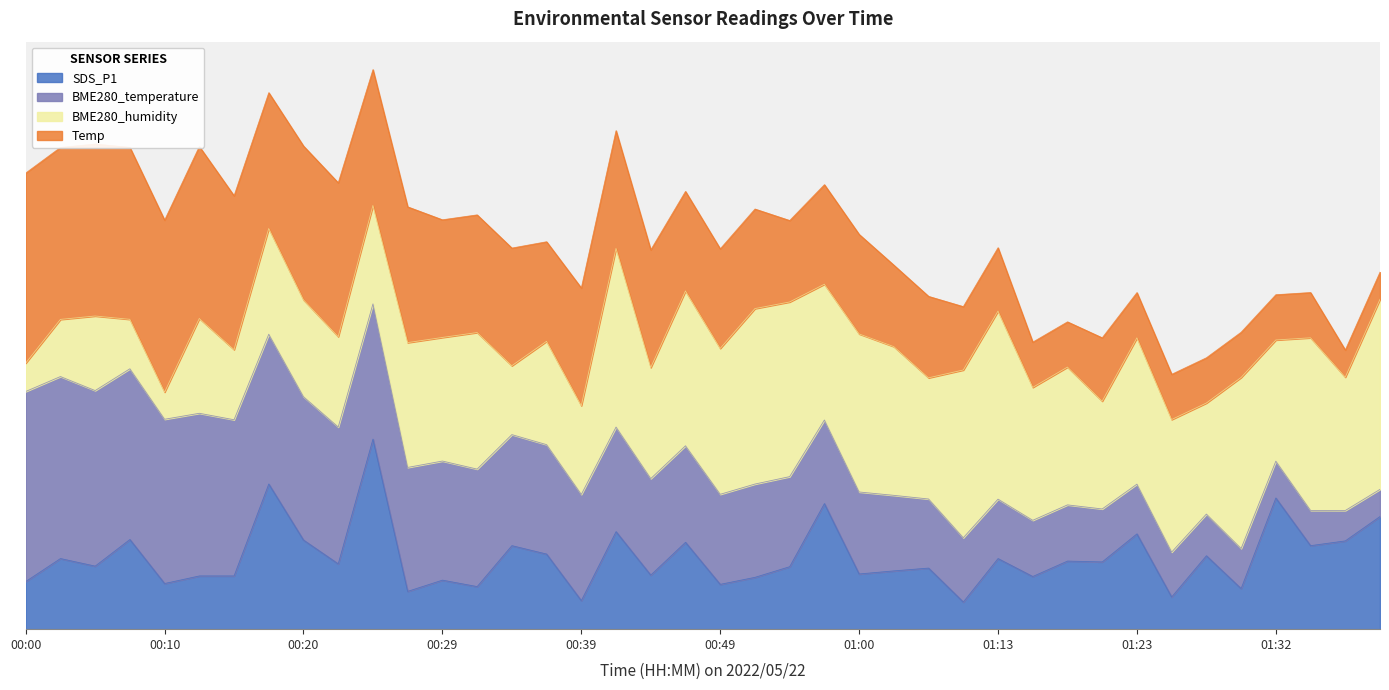

Between 00:10 and 00:37, which series saw the biggest shift?

BME280_humidity